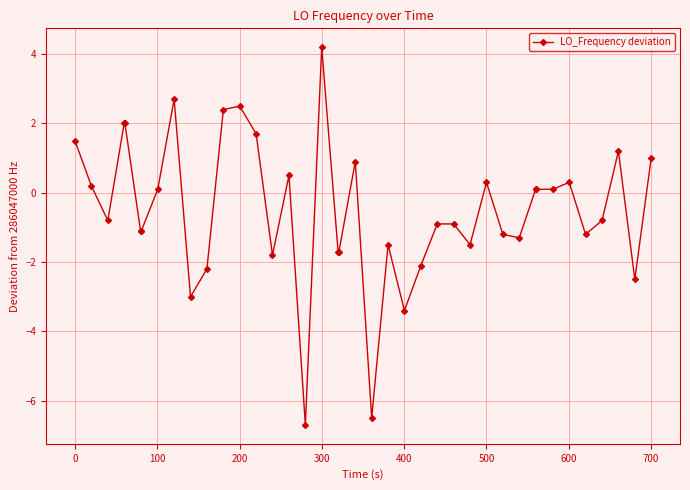

How many lines are shown in the chart?

1